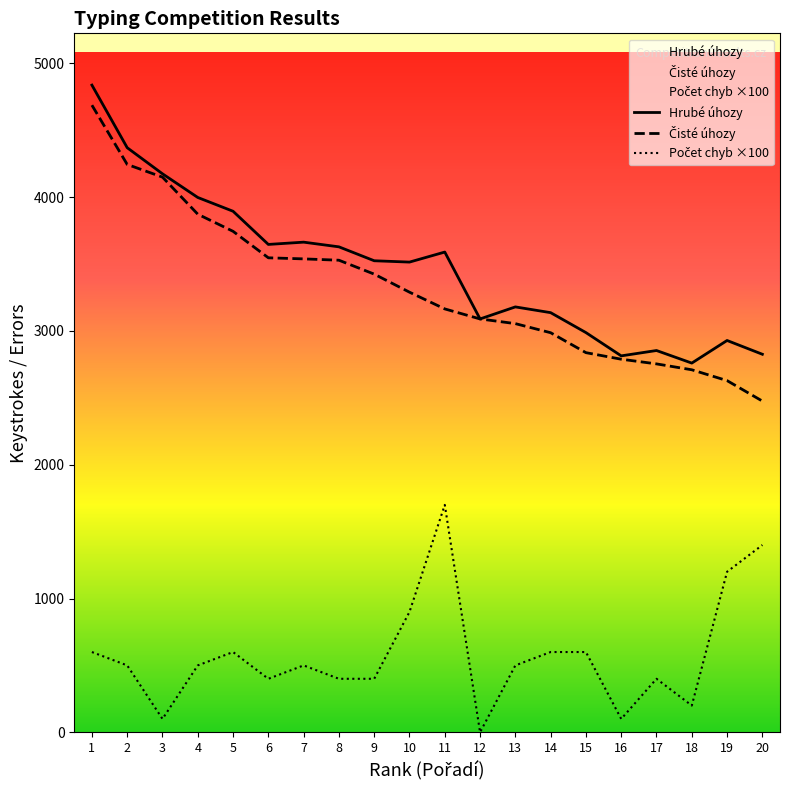

At how many categories does at least one series exceed 3936?

4